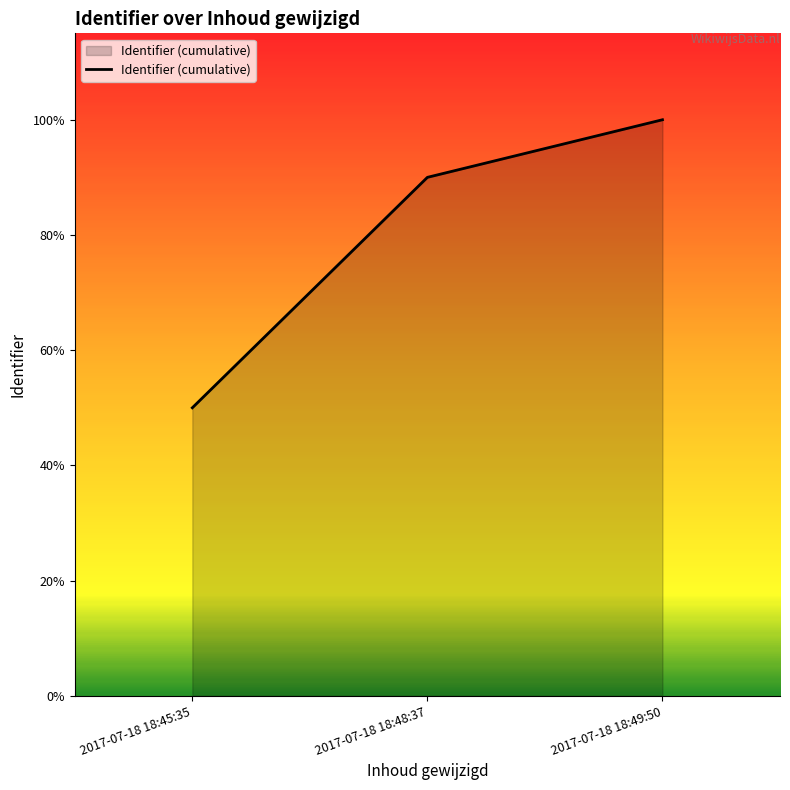

Does the chart have visible grid lines?

No